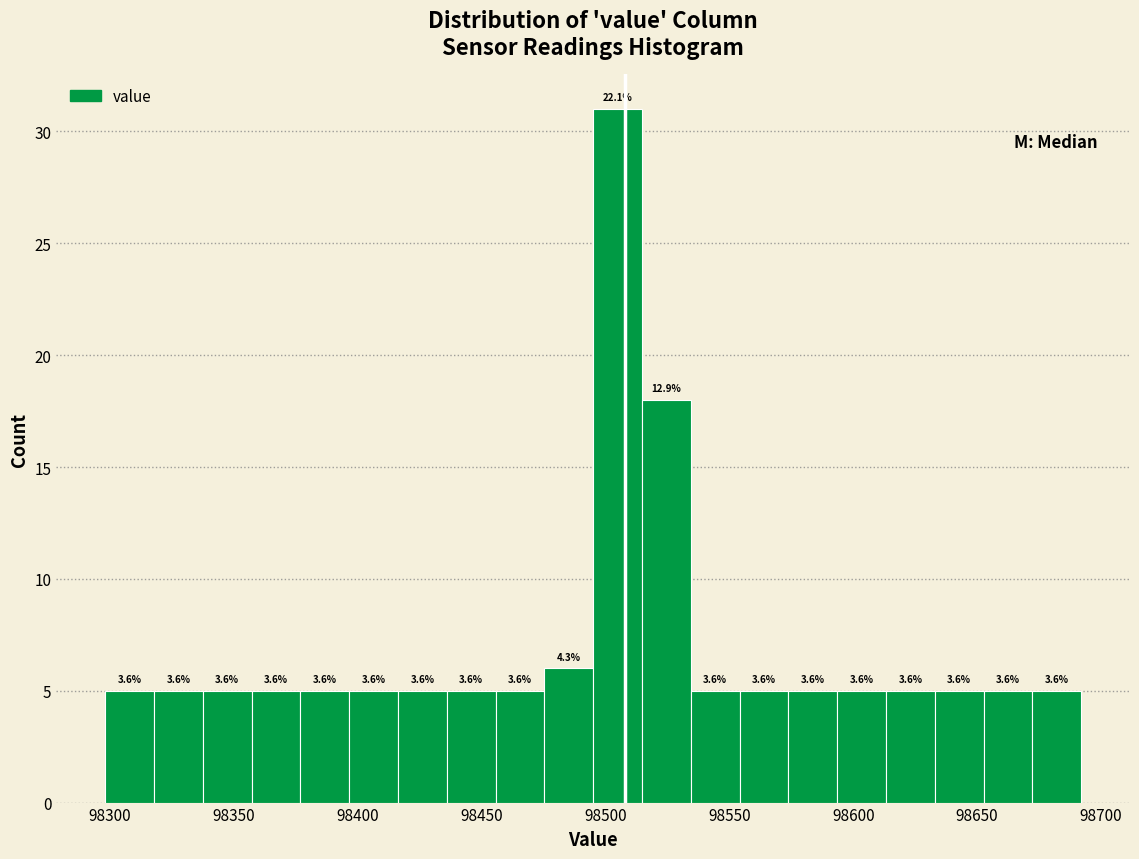

Read against the x-axis, roughly where is the centre of the tallest bar?

98505